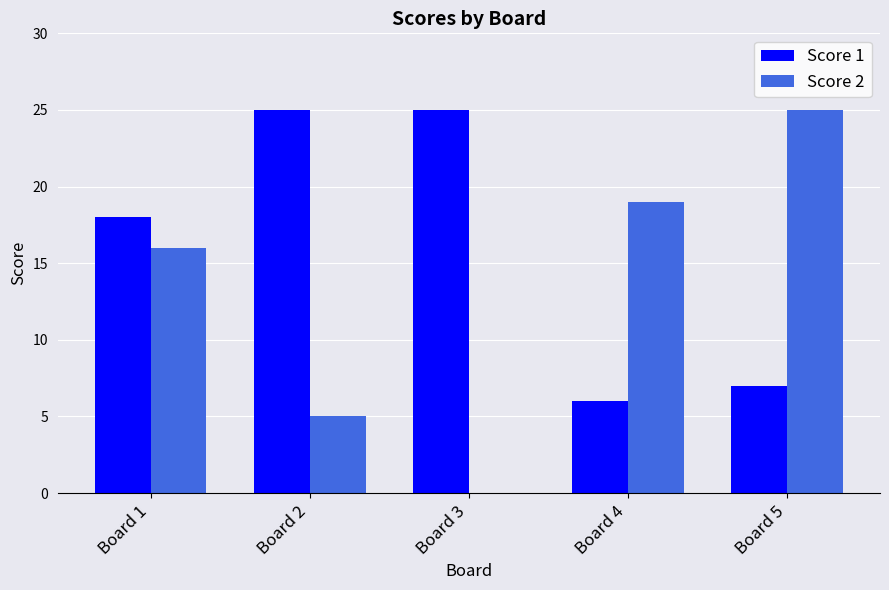

Is the value of Score 2 at Board 4 greater than the value of Score 1 at Board 2?

No